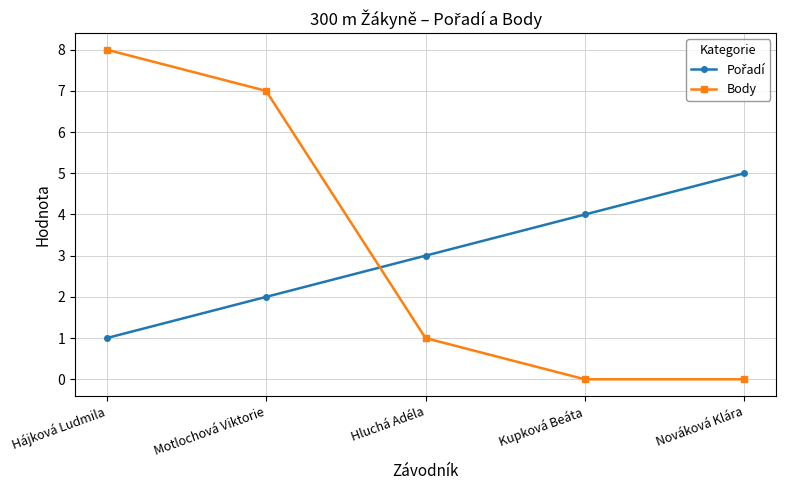

True or false: Body has more than 2 interior local peaks.

False